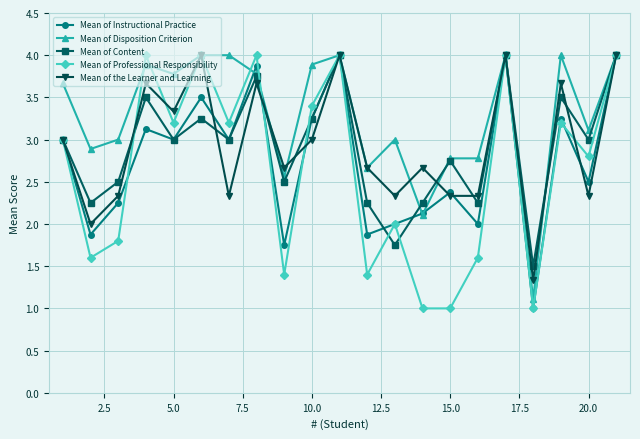

How many values in the Mean of Instructional Practice series are below 3?

10